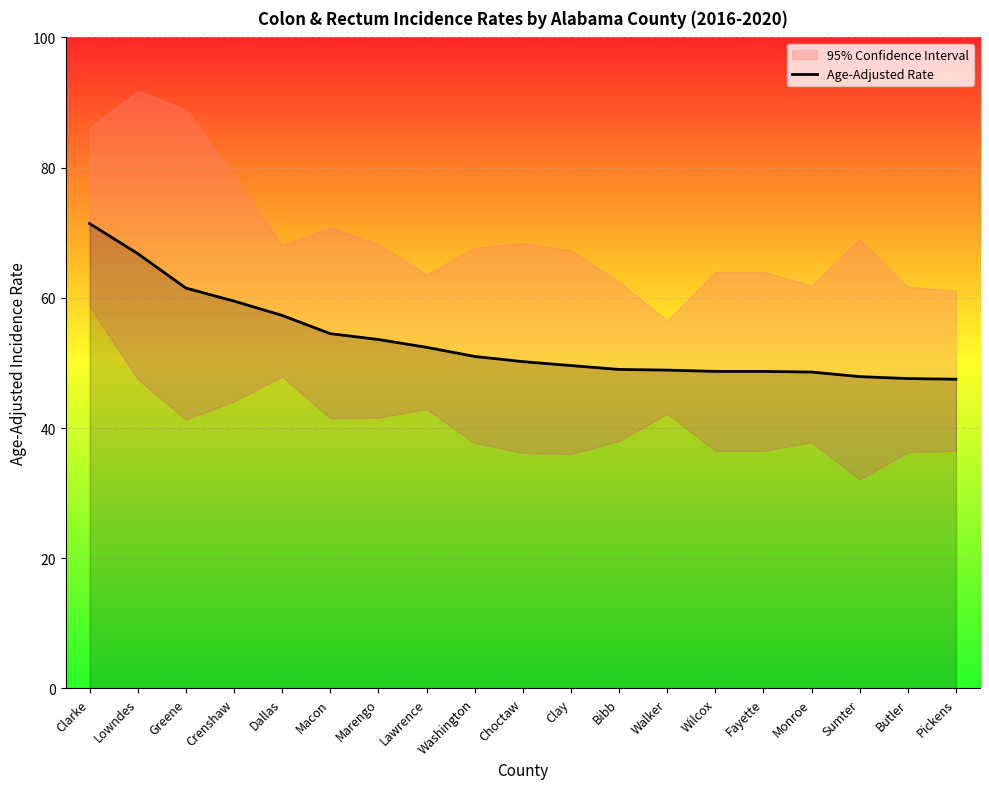

Reading left to right, what are all the values shown in this chart?

Clarke=71.4	Lowndes=66.8	Greene=61.5	Crenshaw=59.5	Dallas=57.3	Macon=54.5	Marengo=53.6	Lawrence=52.4	Washington=51.0	Choctaw=50.2	Clay=49.6	Bibb=49.0	Walker=48.9	Wilcox=48.7	Fayette=48.7	Monroe=48.6	Sumter=47.9	Butler=47.6	Pickens=47.5